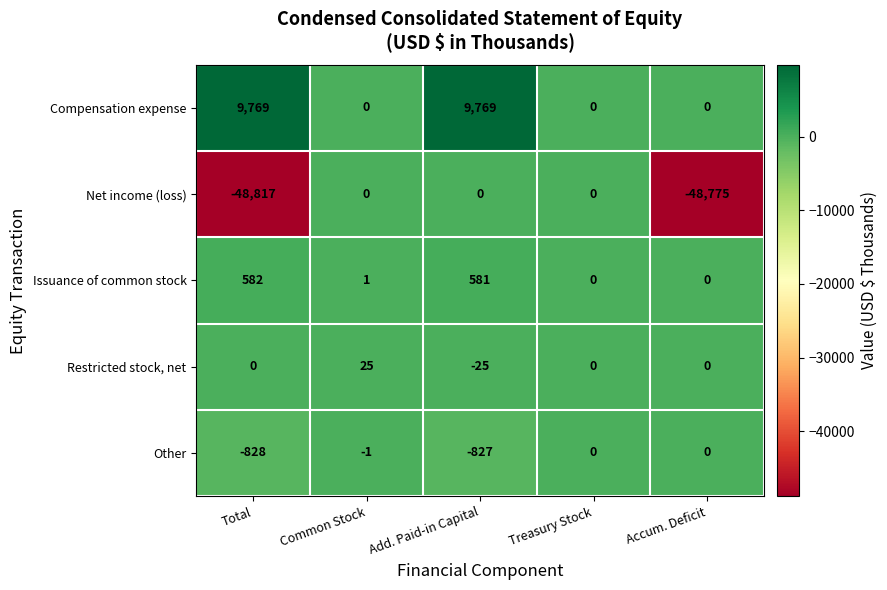

The Restricted stock, net series shows -24 at Total. True or false?

False